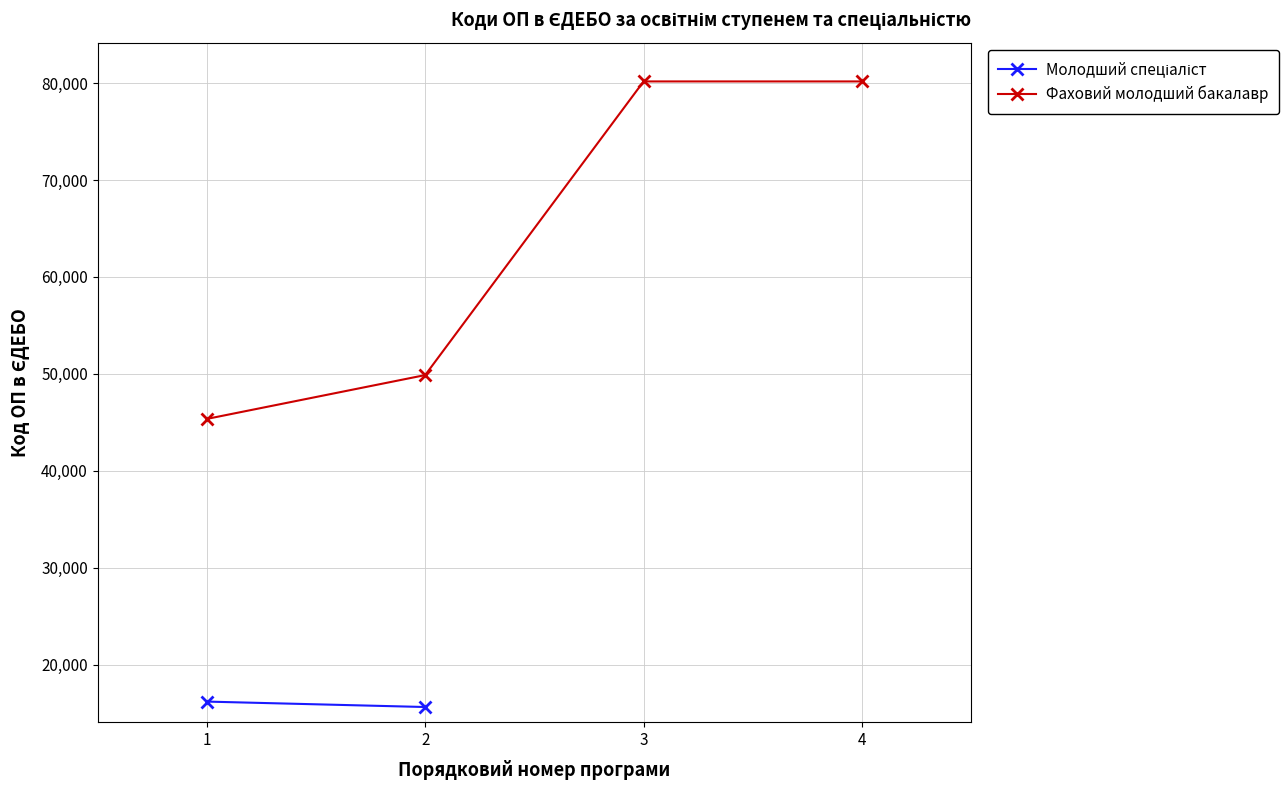

Rank the categories by value from highest to lowest.

3, 4, 2, 1